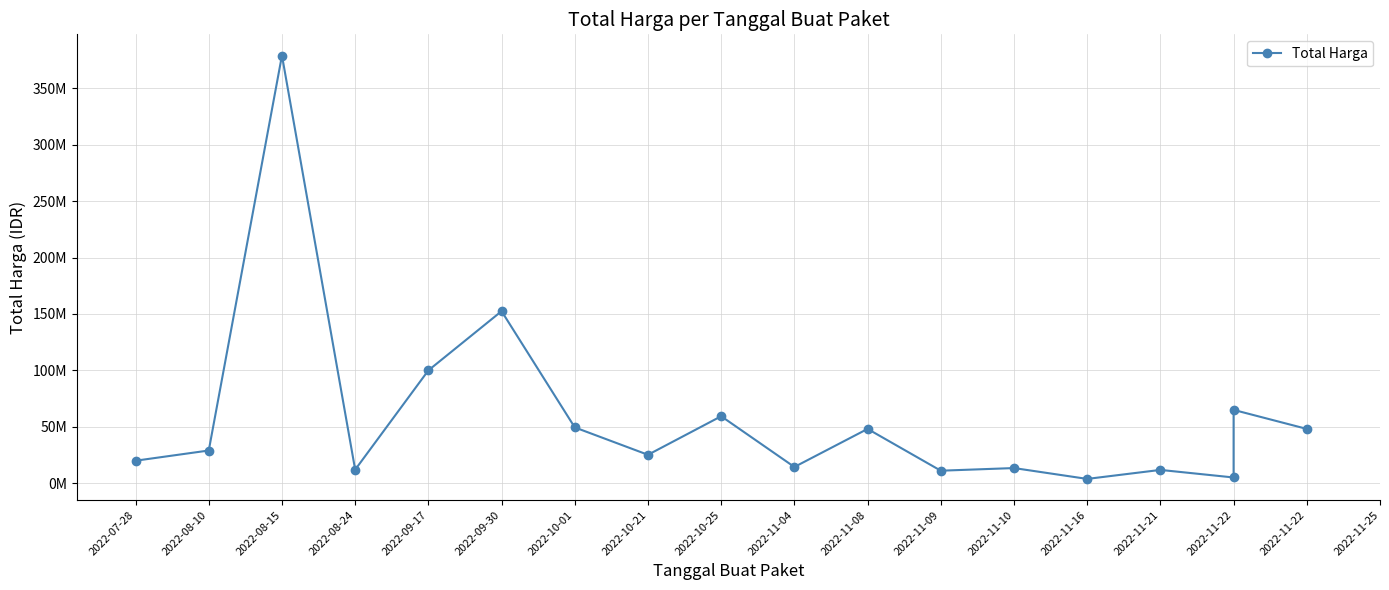

Between 2022-11-22 and 2022-10-01, which is larger?

2022-10-01